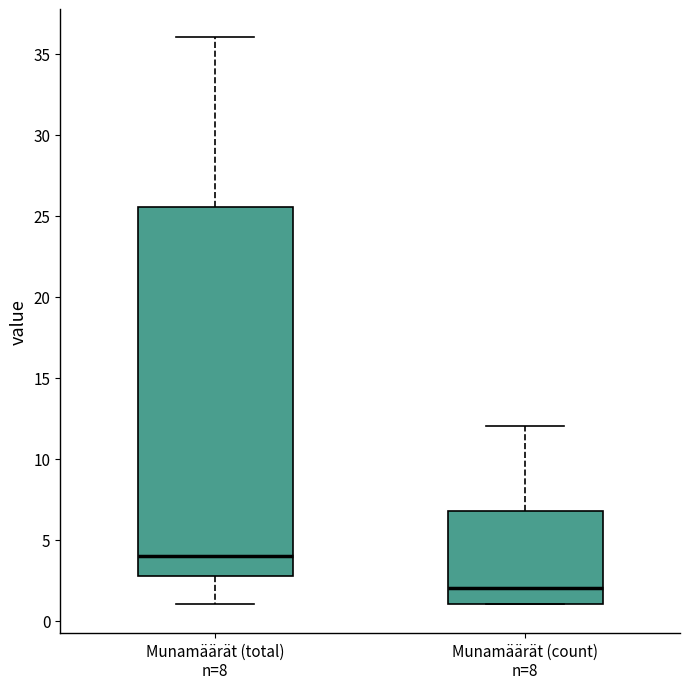

Reading left to right, transcribe this box plot: for each box, give where its median line is, the range the box spans, and where its two whiskers end, as read against the y-axis. The values are not printed on the chart, so give them approximately, as read against the axis.

Munamäärät (total) n=8: median 4.0, box 3.0 to 25.5, whiskers 1.0 to 36.0
Munamäärät (count) n=8: median 2.0, box 1.0 to 7.0, whiskers 1.0 to 12.0